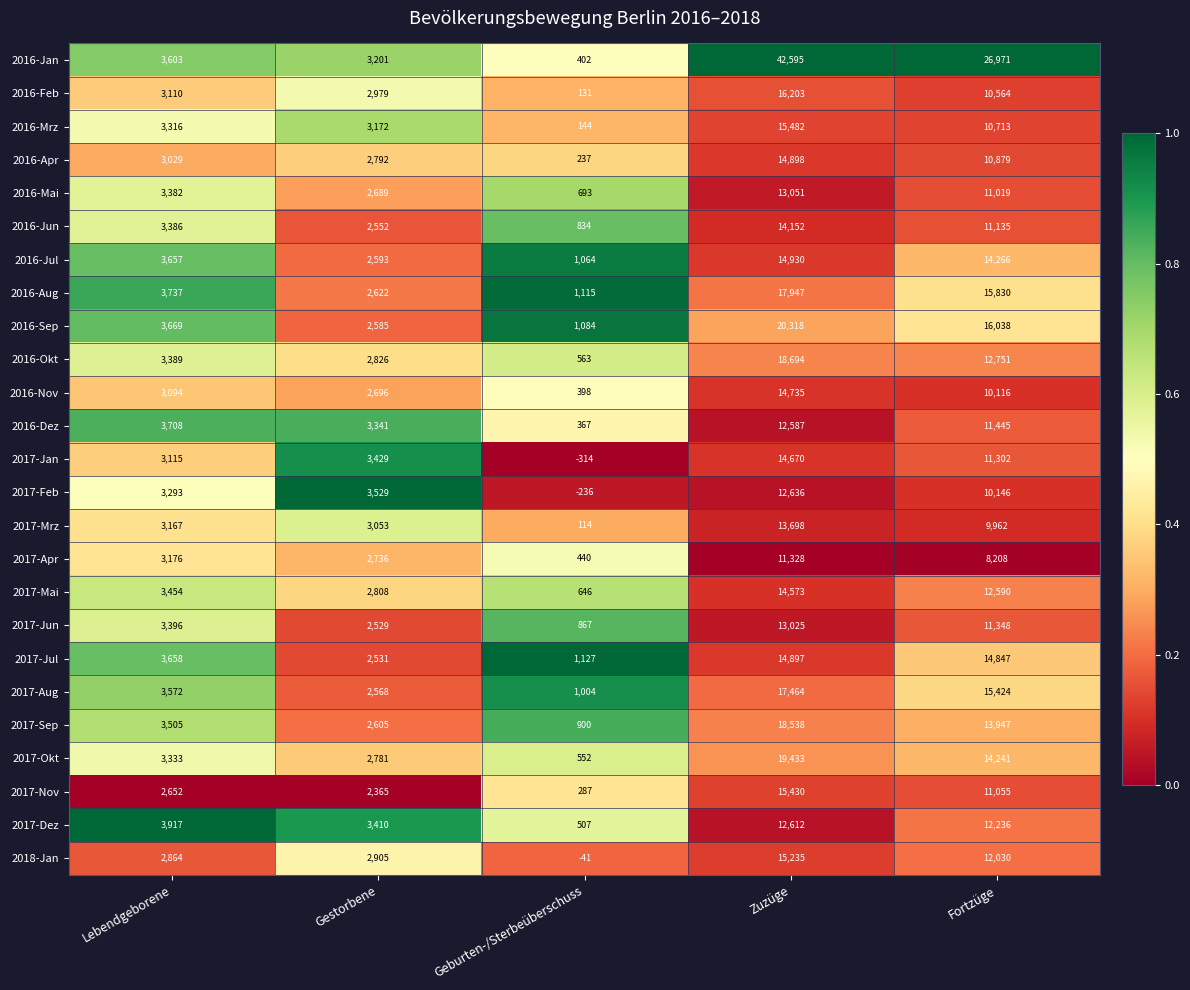

What is the total value across all series at Zuzüge?

409131